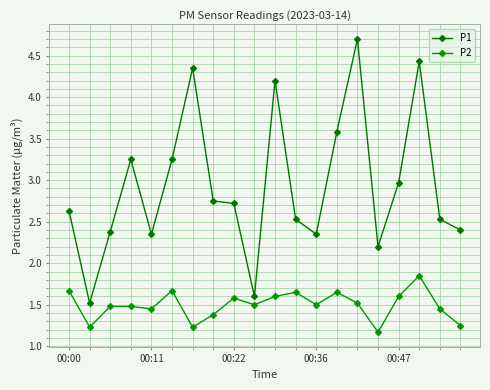

How many values in the P1 series exceed 2?

18